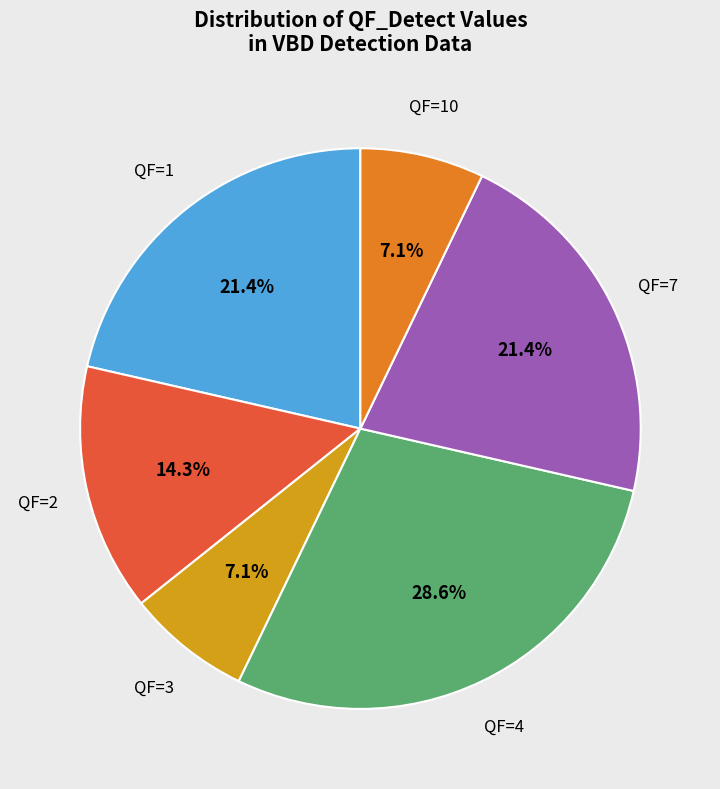

Is there a majority slice in this chart?

No